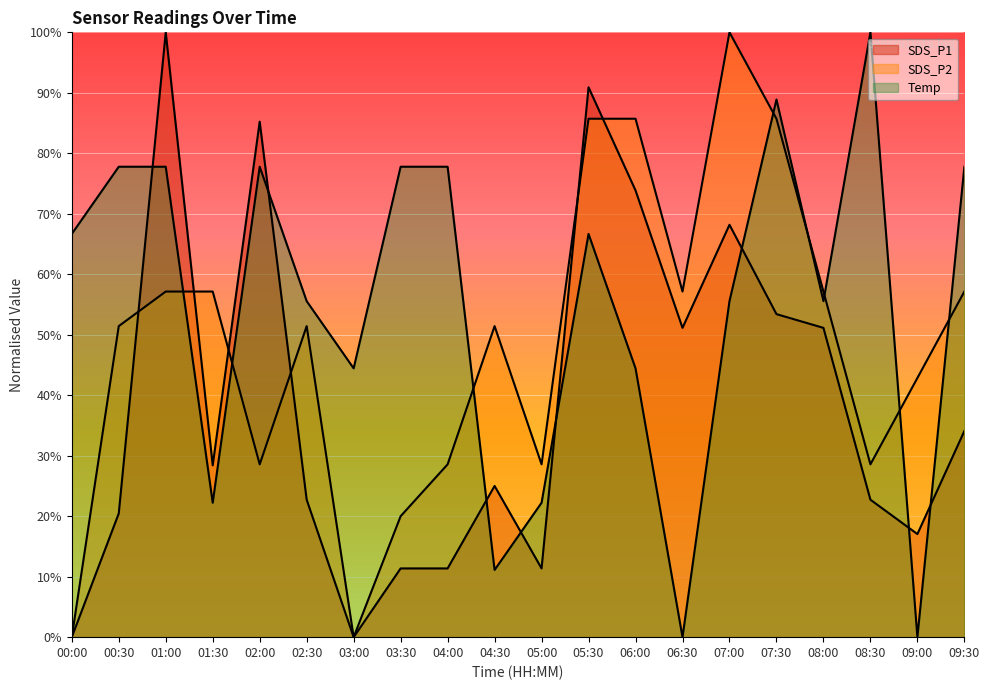

The SDS_P1 series shows 0.0 at 00:00. True or false?

True